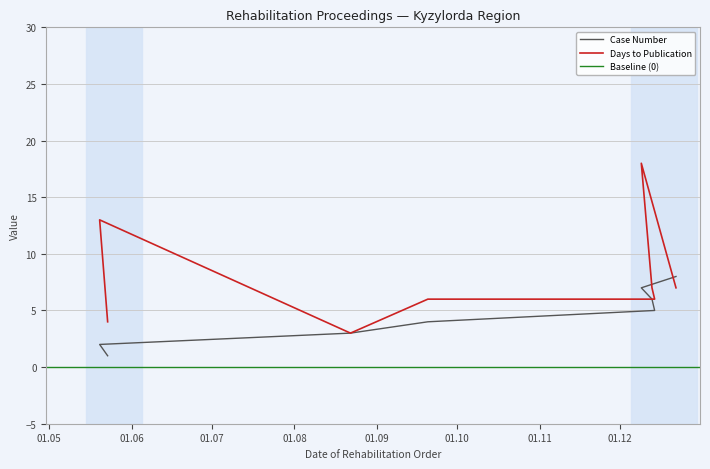

At which label does Days to Publication reach its minimum?

2016-08-22